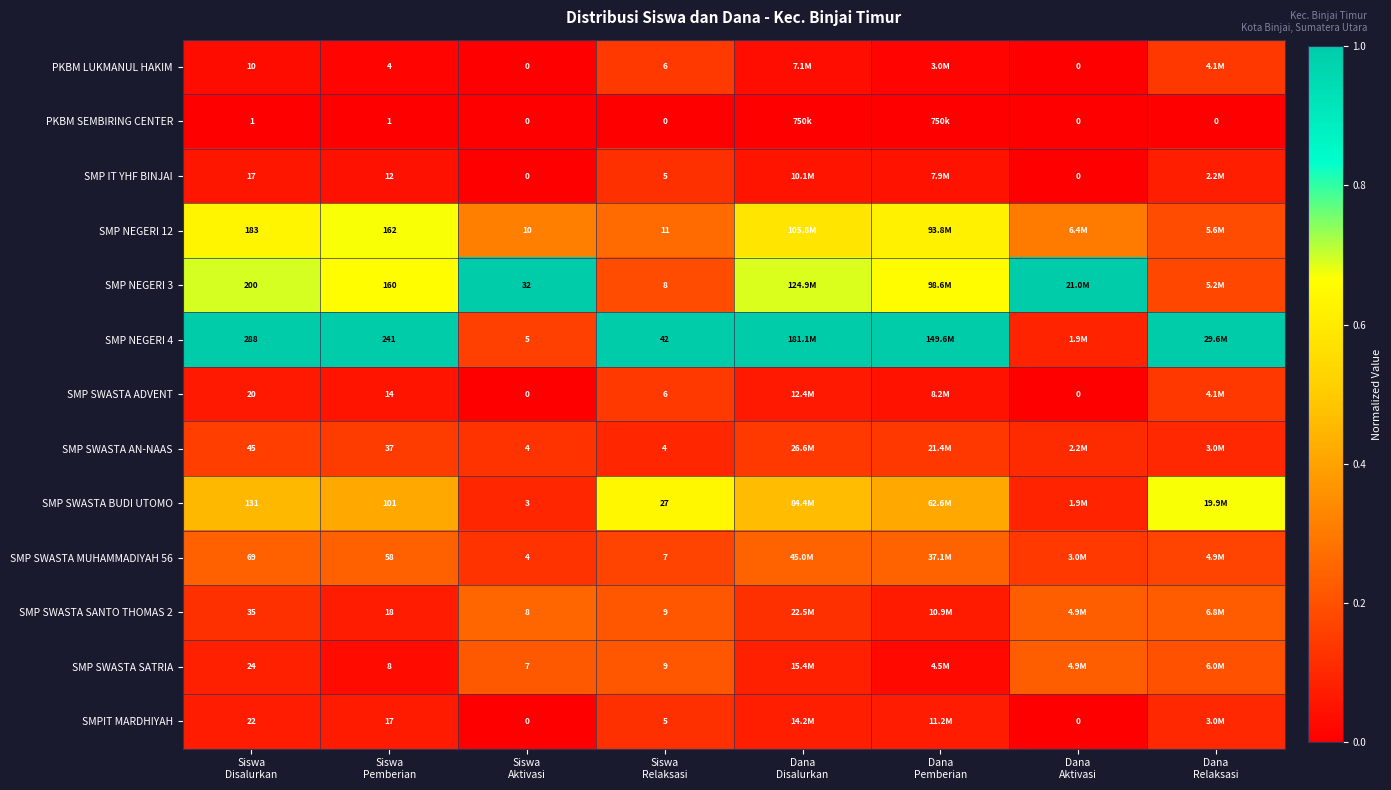

At which label does SMP NEGERI 12 reach its peak?

Siswa Pemberian